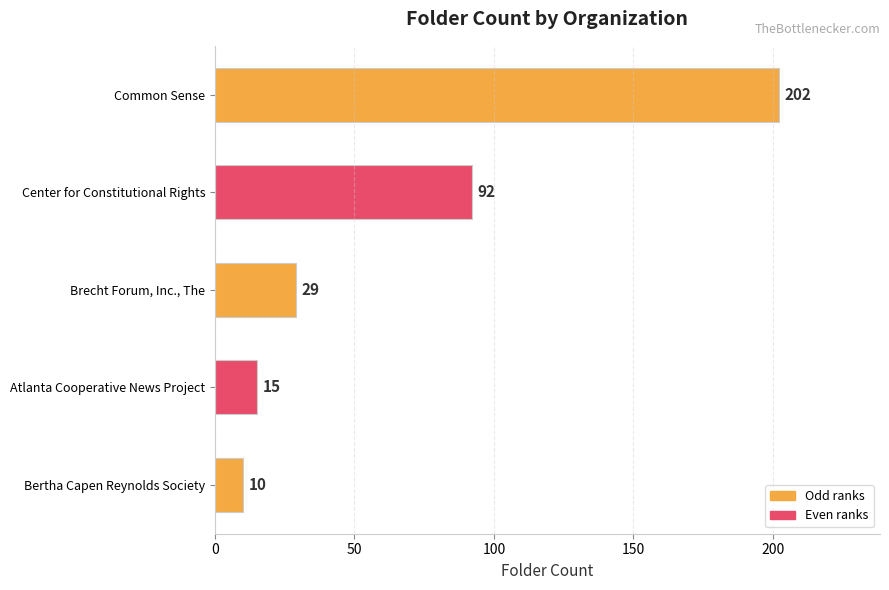

The chart shows a value of 48 at Brecht Forum, Inc., The. True or false?

False